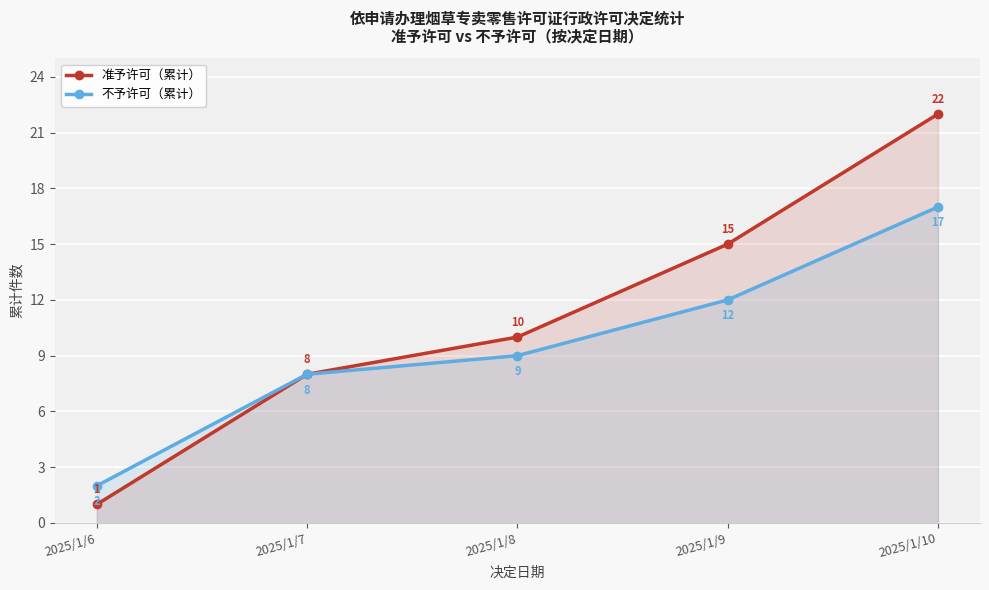

Where is 不予许可（累计） nearest to the value 9?

2025/1/8